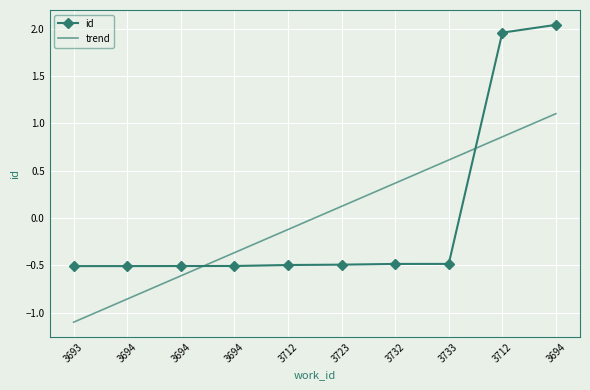

Reading left to right, list all the values displayed in this chart.

id: -0.5	-0.5	-0.5	-0.5	-0.5	-0.5	-0.5	-0.5	2.0	2.0
trend: -1.1	-0.9	-0.6	-0.4	-0.1	0.1	0.4	0.6	0.9	1.1